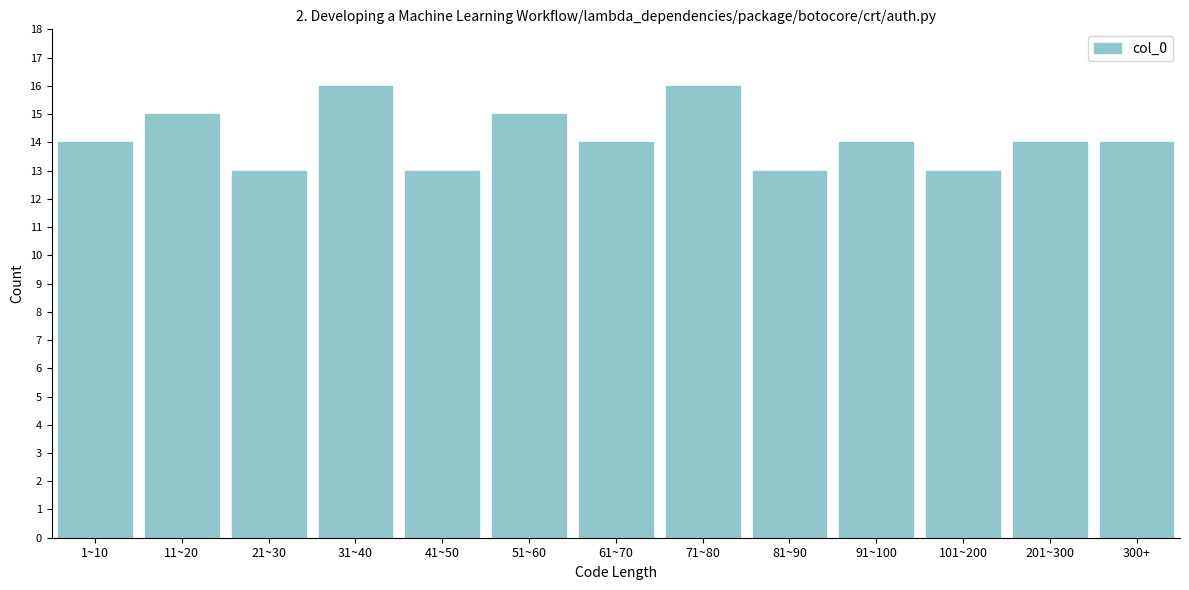

Reading left to right, what are all the values shown in this chart?

1~10=14	11~20=15	21~30=13	31~40=16	41~50=13	51~60=15	61~70=14	71~80=16	81~90=13	91~100=14	101~200=13	201~300=14	300+=14